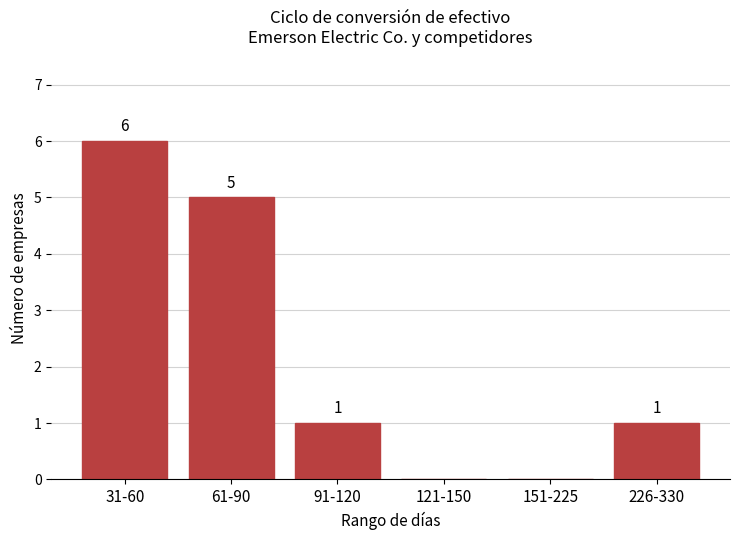

Reading left to right, list all the values displayed in this chart.

31-60=6	61-90=5	91-120=1	121-150=0	151-225=0	226-330=1